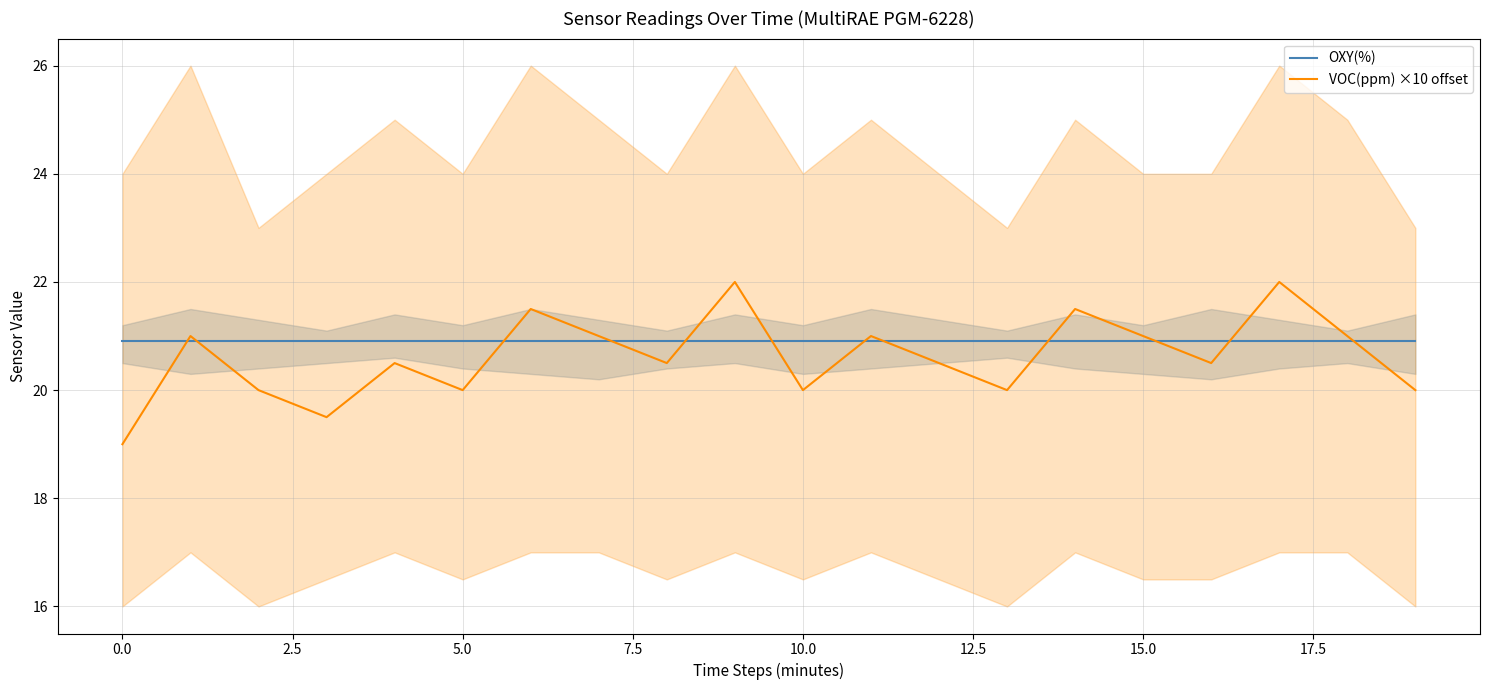

How many lines are shown in the chart?

2